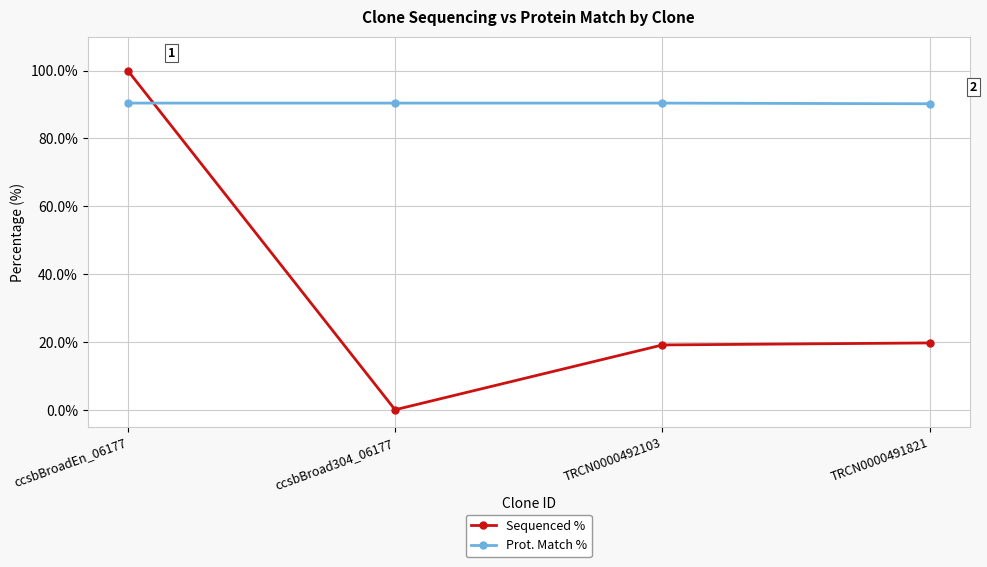

At which category does Sequenced % reach its first local valley?

ccsbBroad304_06177